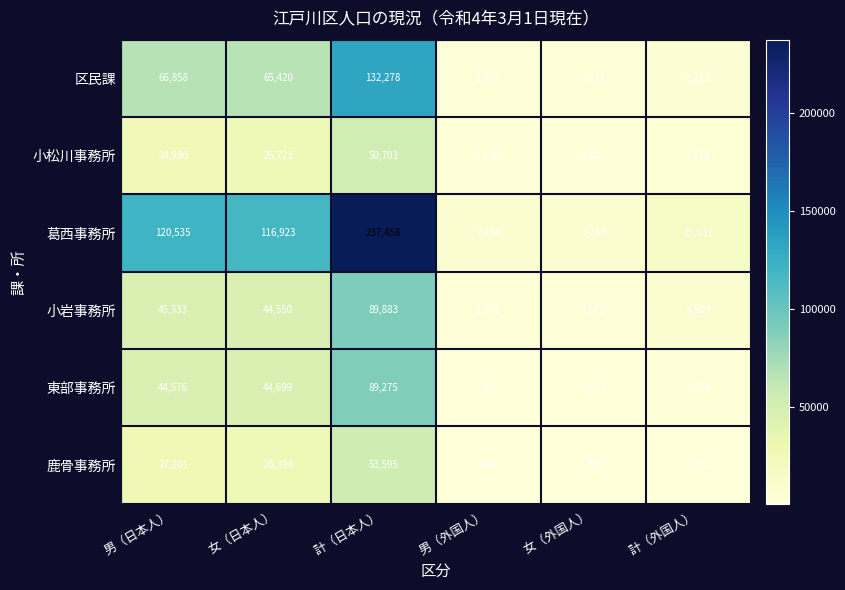

The 東部事務所 series shows 44699 at 女（日本人）. True or false?

True